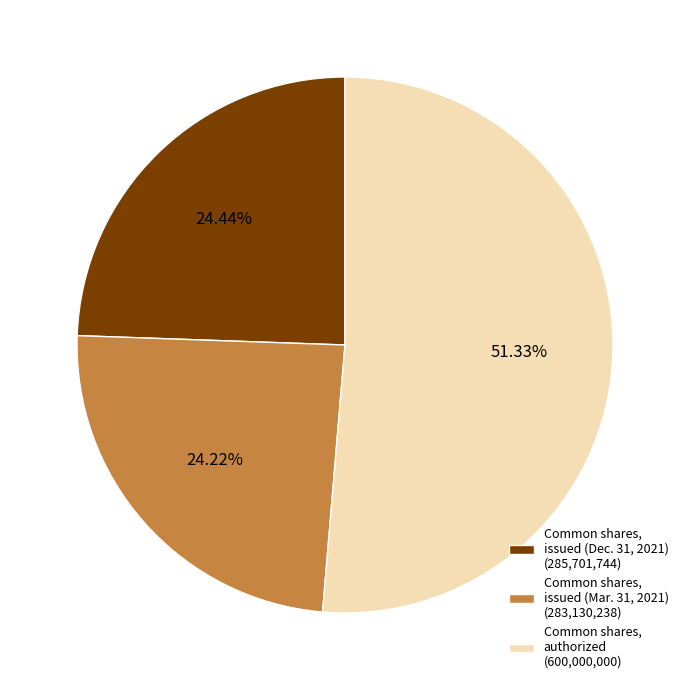

To the nearest percent, what is the difference between the Common shares, authorized and Common shares, issued (Dec. 31, 2021) slice percentages?

27%